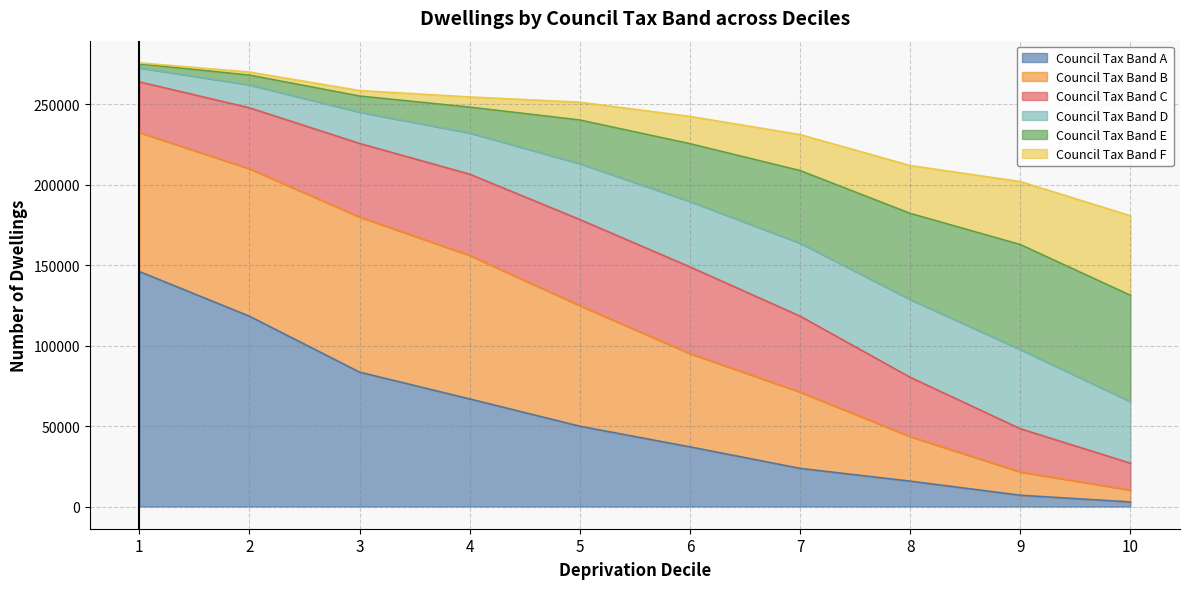

The value of Council Tax Band A at 2 is 26799. True or false?

False